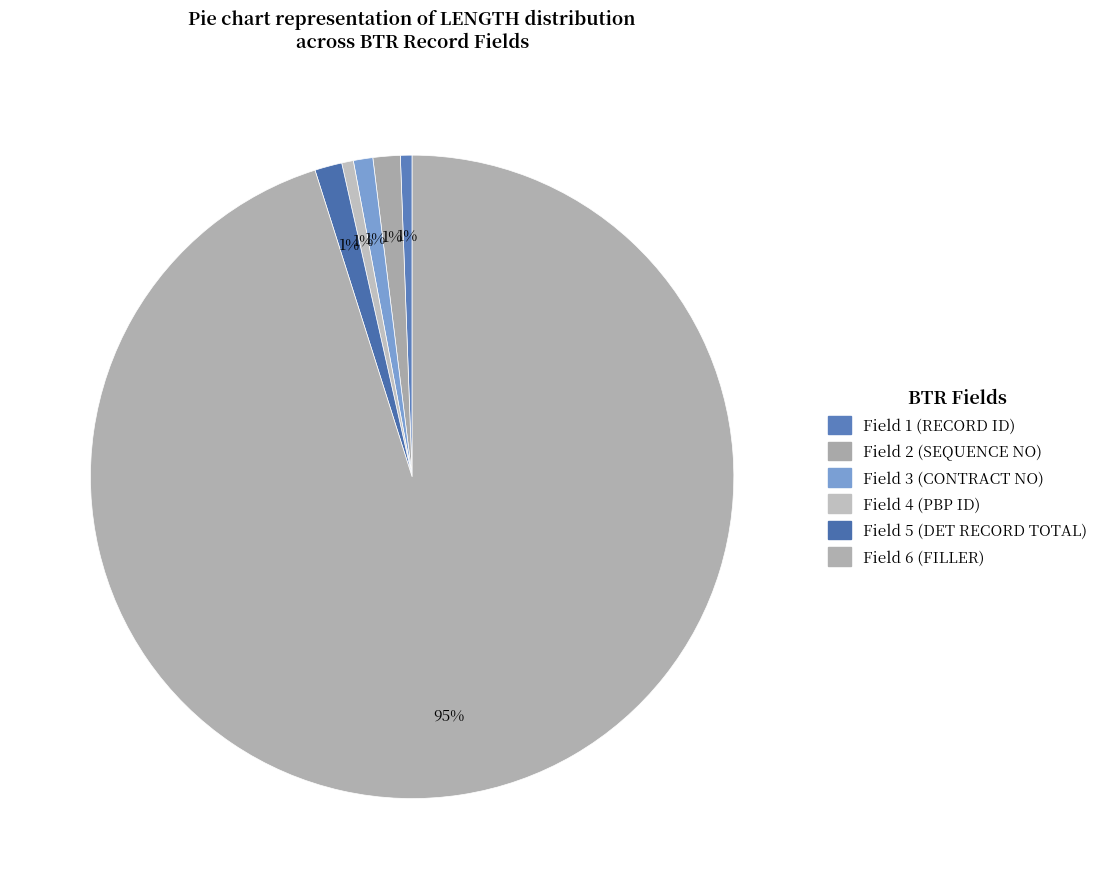

Which slice is the largest?

Field 6 (FILLER)